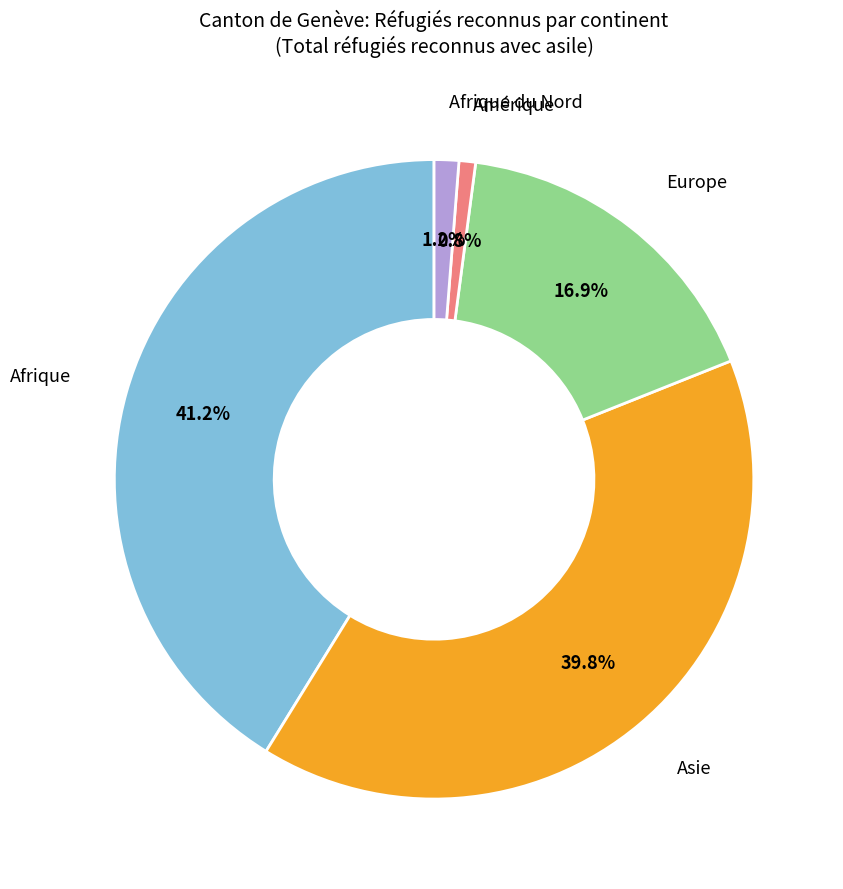

What is the largest slice in the pie chart?

Afrique